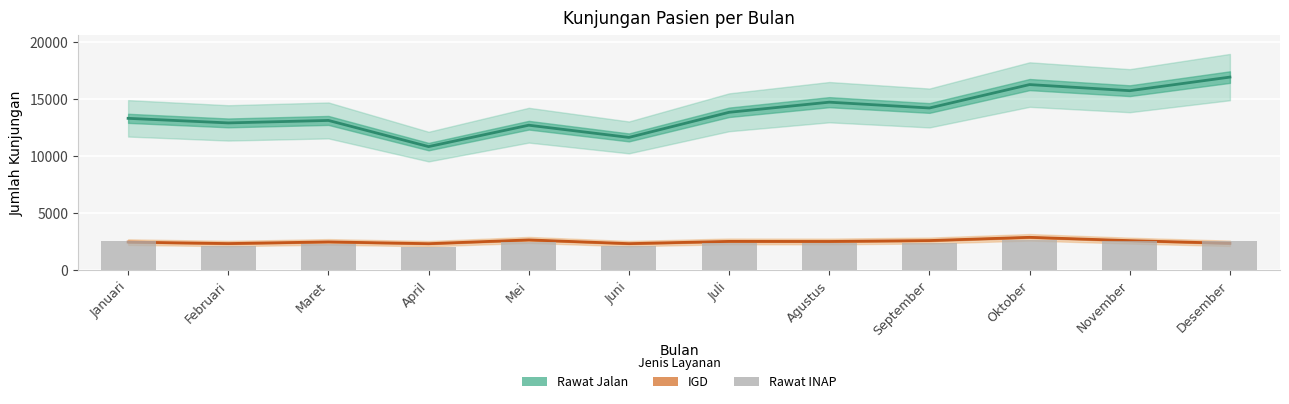

Reading right to left, what are all the values shown in this chart?

Rawat Jalan: Desember=16957	November=15763	Oktober=16300	September=14243	Agustus=14754	Juli=13865	Juni=11659	Mei=12731	April=10852	Maret=13150	Februari=12933	Januari=13334
IGD: Desember=2356	November=2592	Oktober=2883	September=2599	Agustus=2519	Juli=2525	Juni=2328	Mei=2655	April=2324	Maret=2480	Februari=2334	Januari=2463
Rawat INAP: Desember=2536	November=2584	Oktober=2661	September=2423	Agustus=2406	Juli=2340	Juni=2111	Mei=2434	April=2067	Maret=2288	Februari=2149	Januari=2529